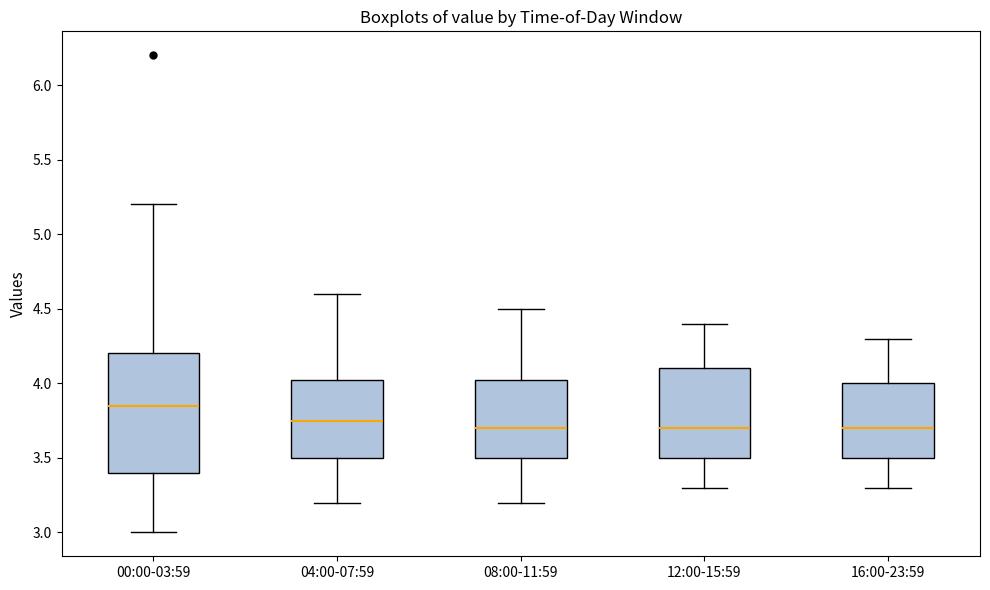

Comparing the boxes themselves (not the whiskers), which one is the tallest?

00:00-03:59